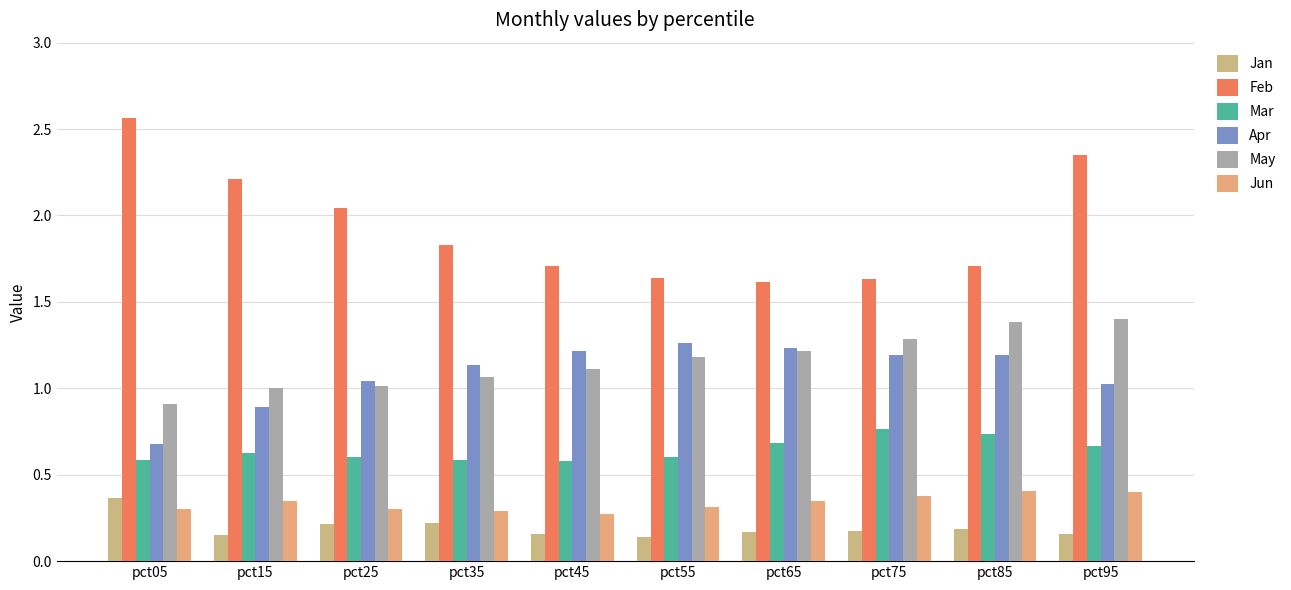

How many data points does each series have?

10